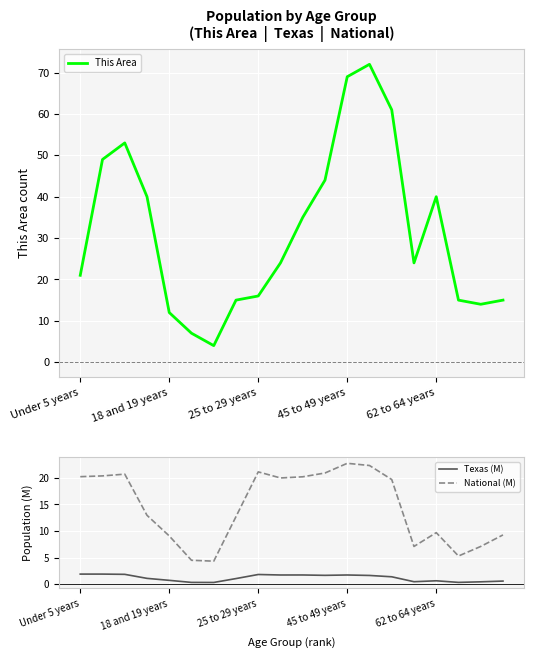

At which label does National (M) first exceed 19?

Under 5 years